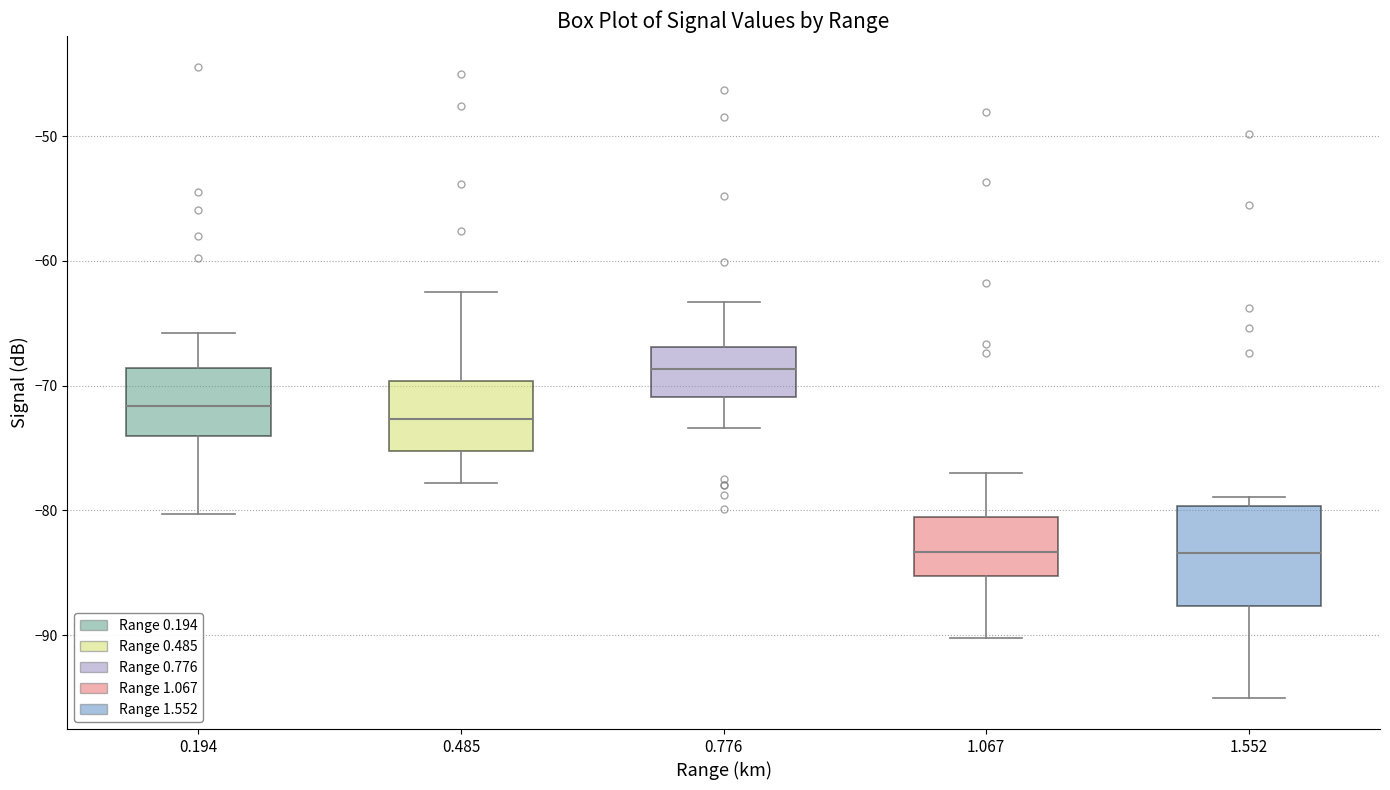

Comparing the boxes themselves (not the whiskers), which one is the tallest?

1.552